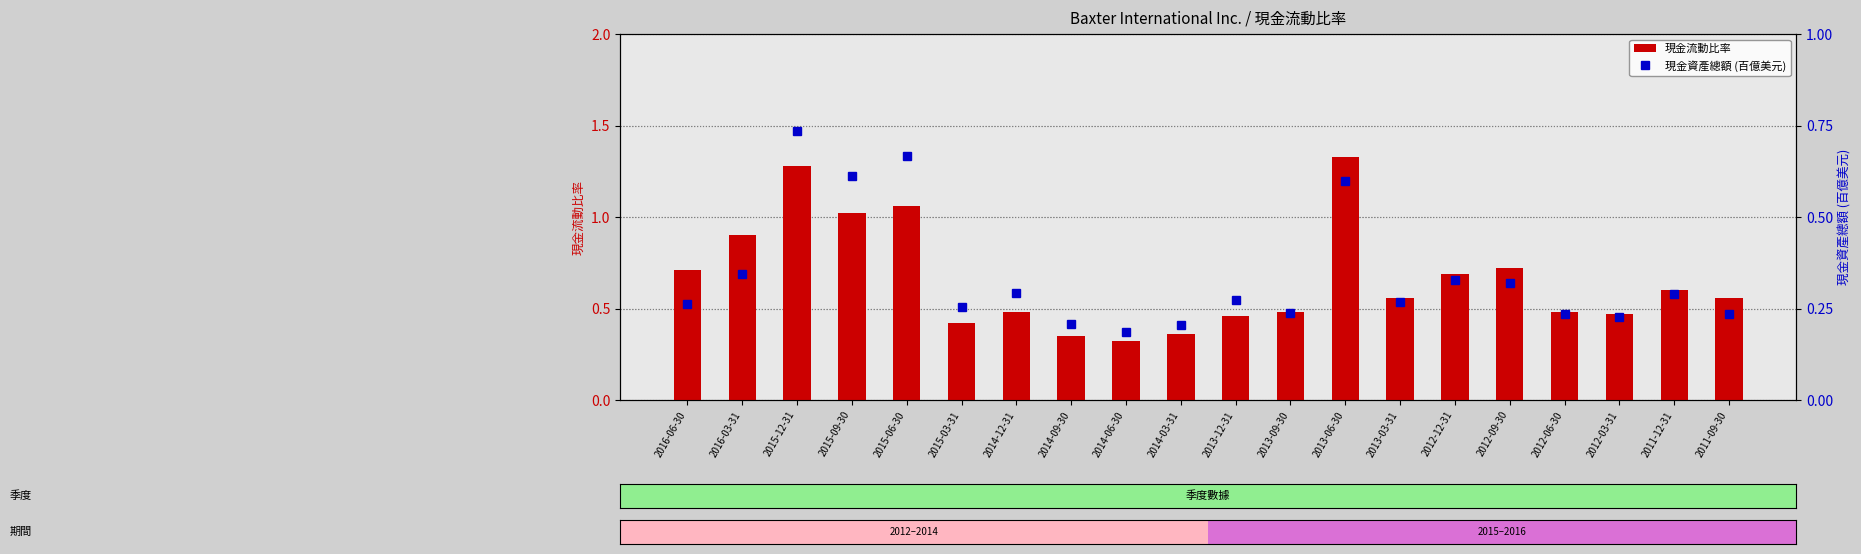

What is the total value across all series at 2015-06-30?

1.7